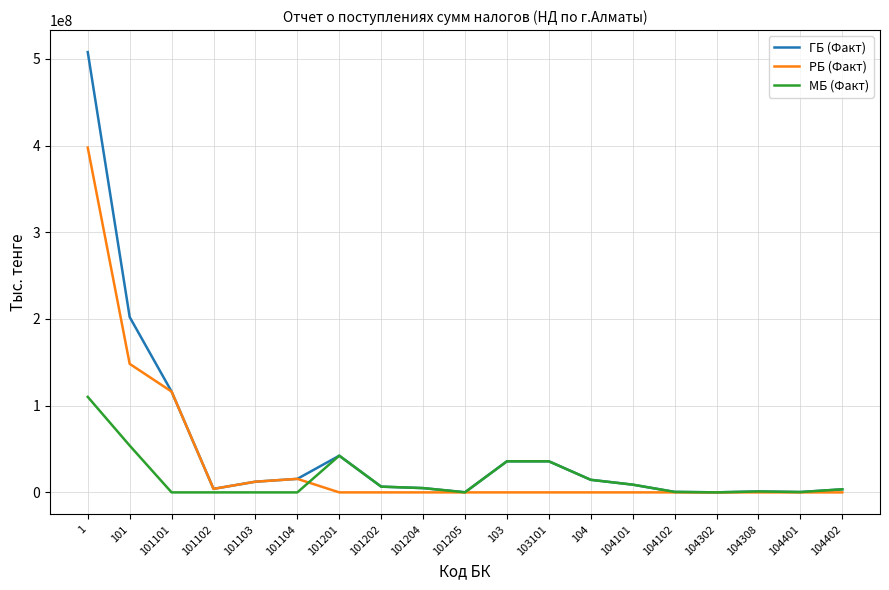

What is the maximum value for ГБ (Факт)?

507733344